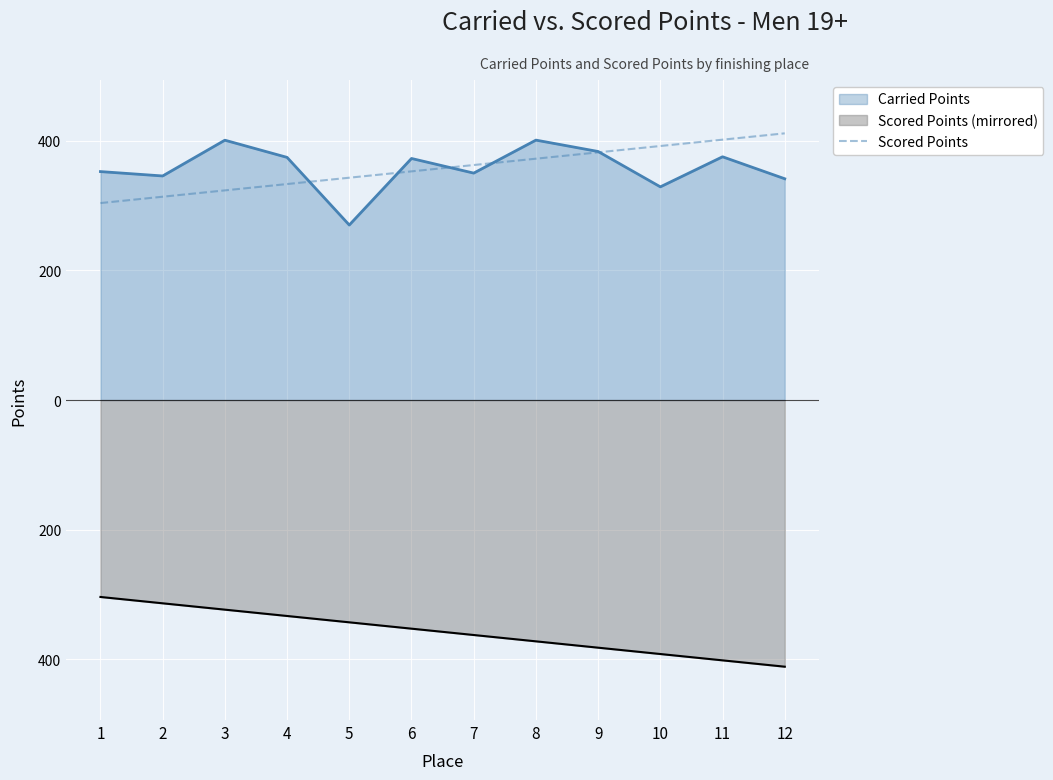

Is it true that the value at 3 is 323.7?

True